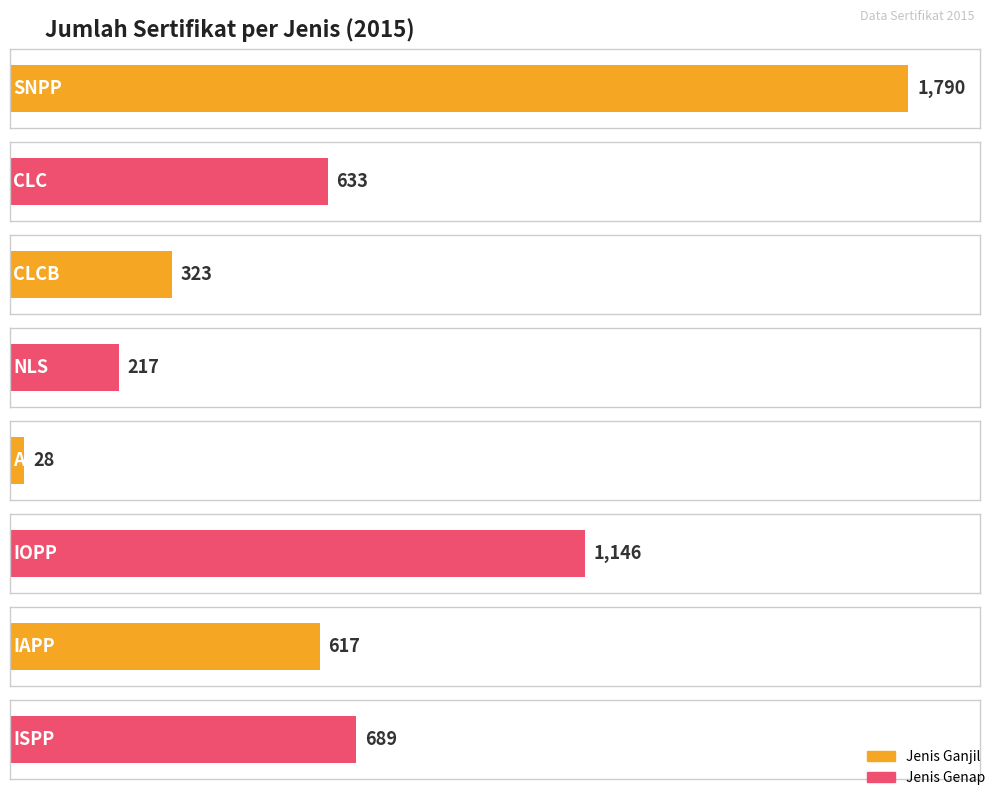

How many values are below 633?

4